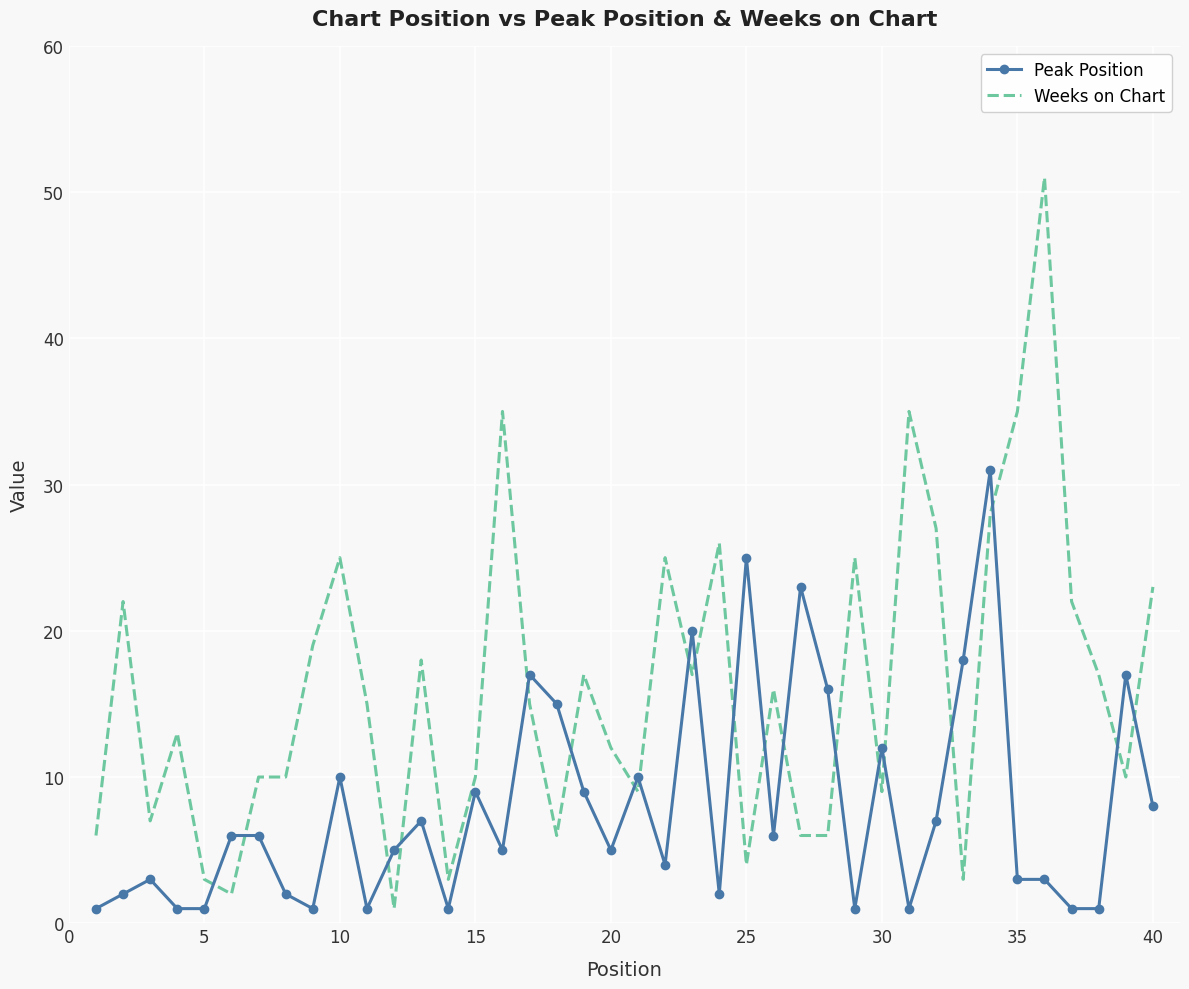

What are all the series names shown in the legend?

Peak Position, Weeks on Chart